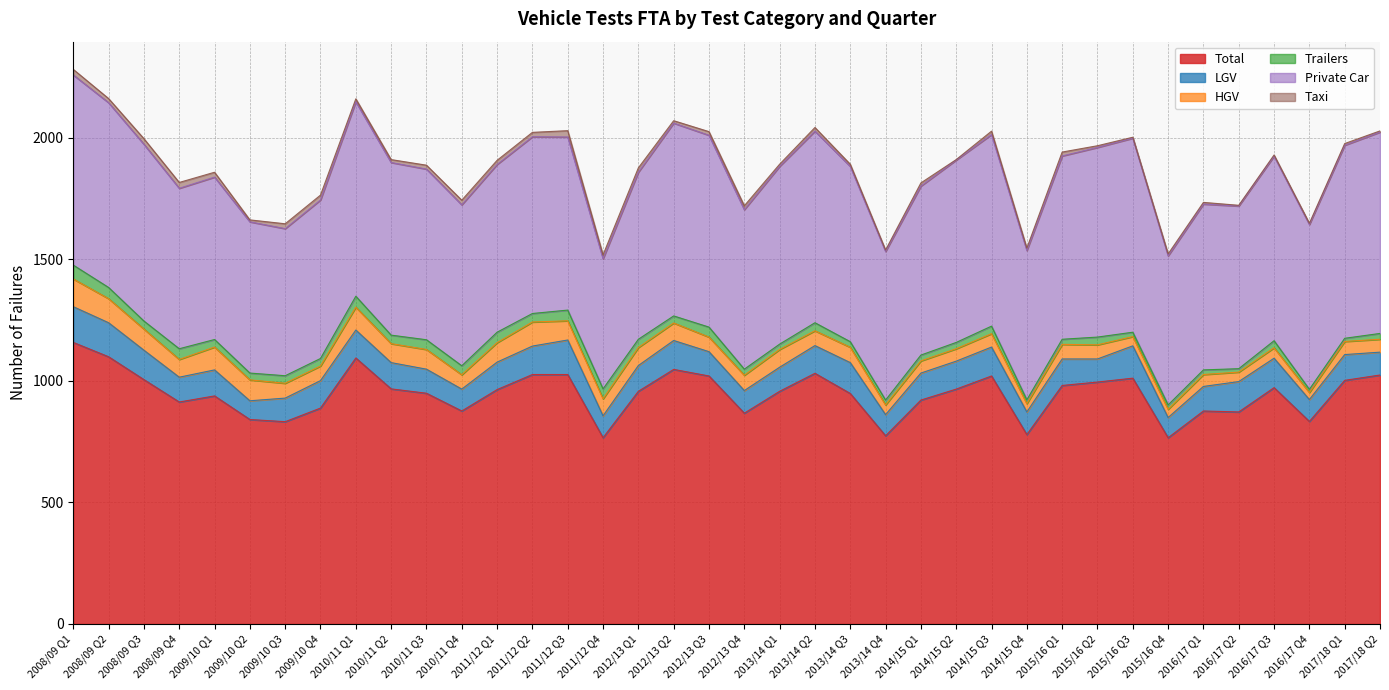

What is the difference between the maximum and second lowest values in the Trailers series?

44